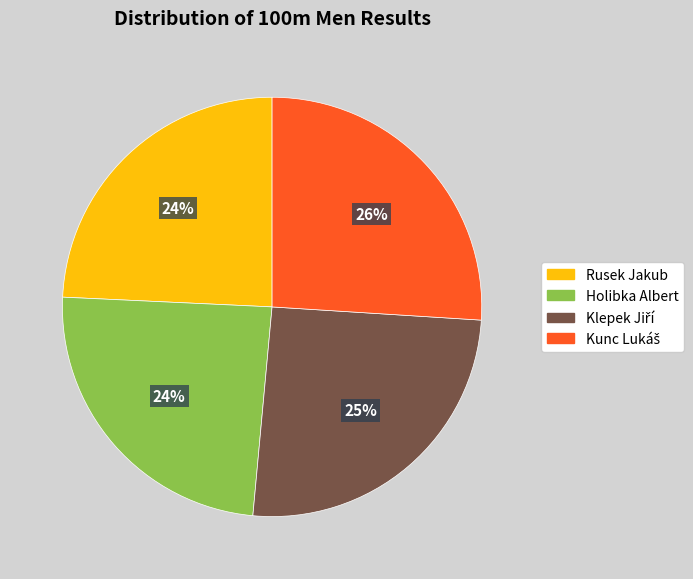

What percentage is the Rusek Jakub slice, to the nearest percent?

24%